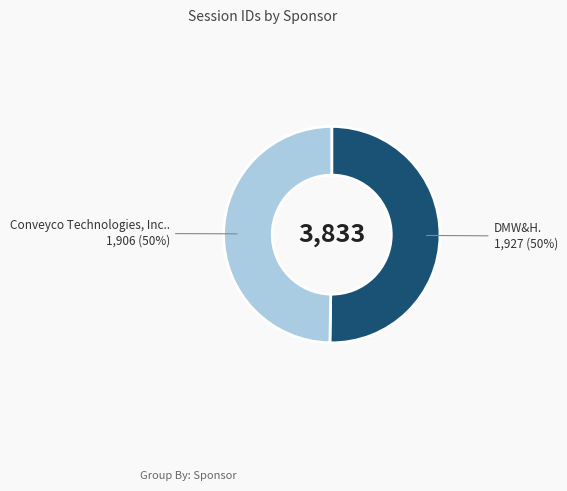

To the nearest percent, what is the average slice percentage?

50%